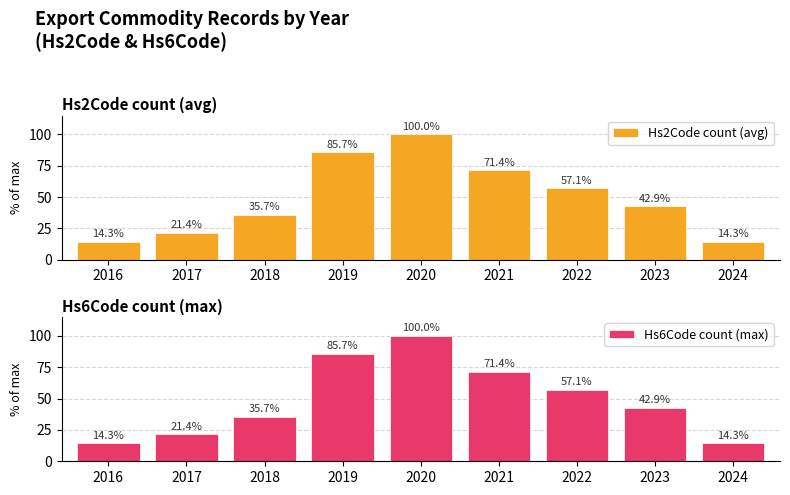

Which series has the largest total across all categories?

Hs2Code count (avg)